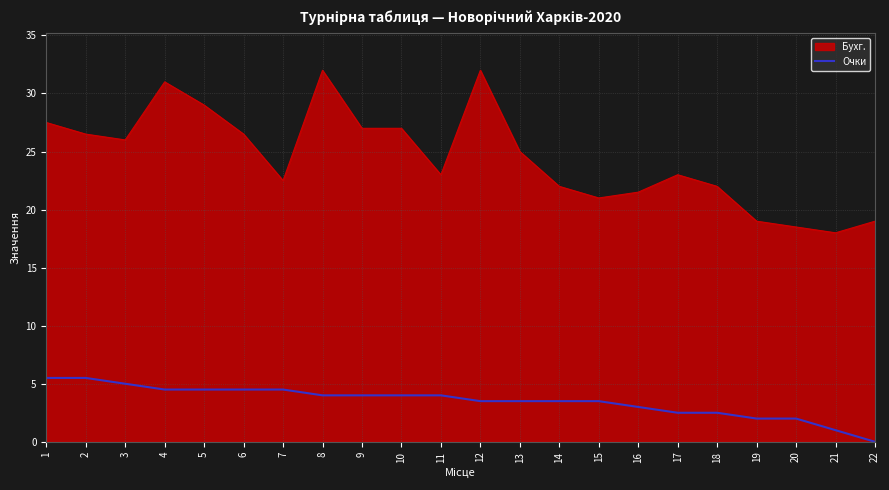

The Очки series shows 3.5 at 14. True or false?

True